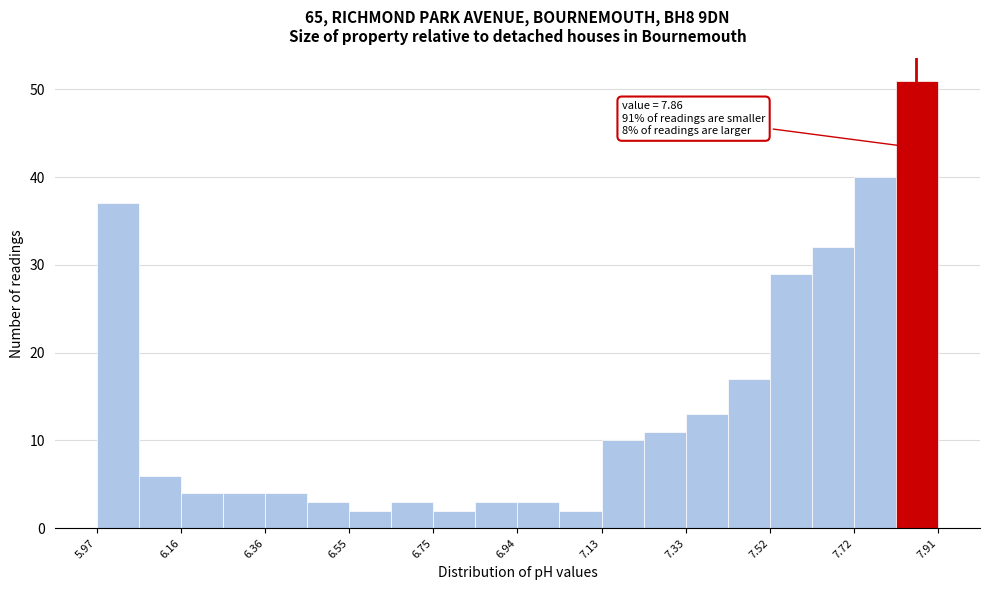

Over which range of the x-axis is the bar tallest?

7.82 to 7.92